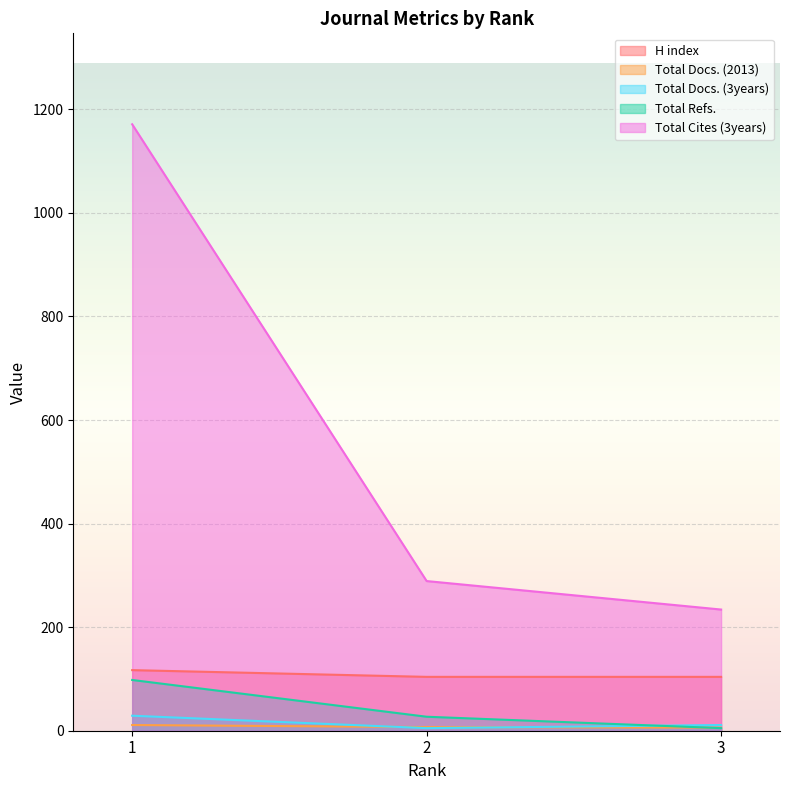

Count the H index values in the range 104 to 117.

3